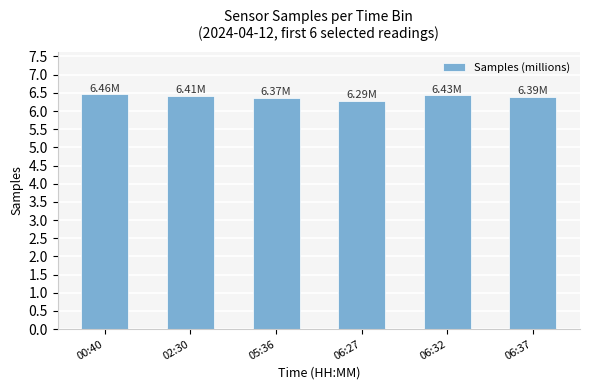

What is the sum of the values at 05:36 and 00:40?

12.8